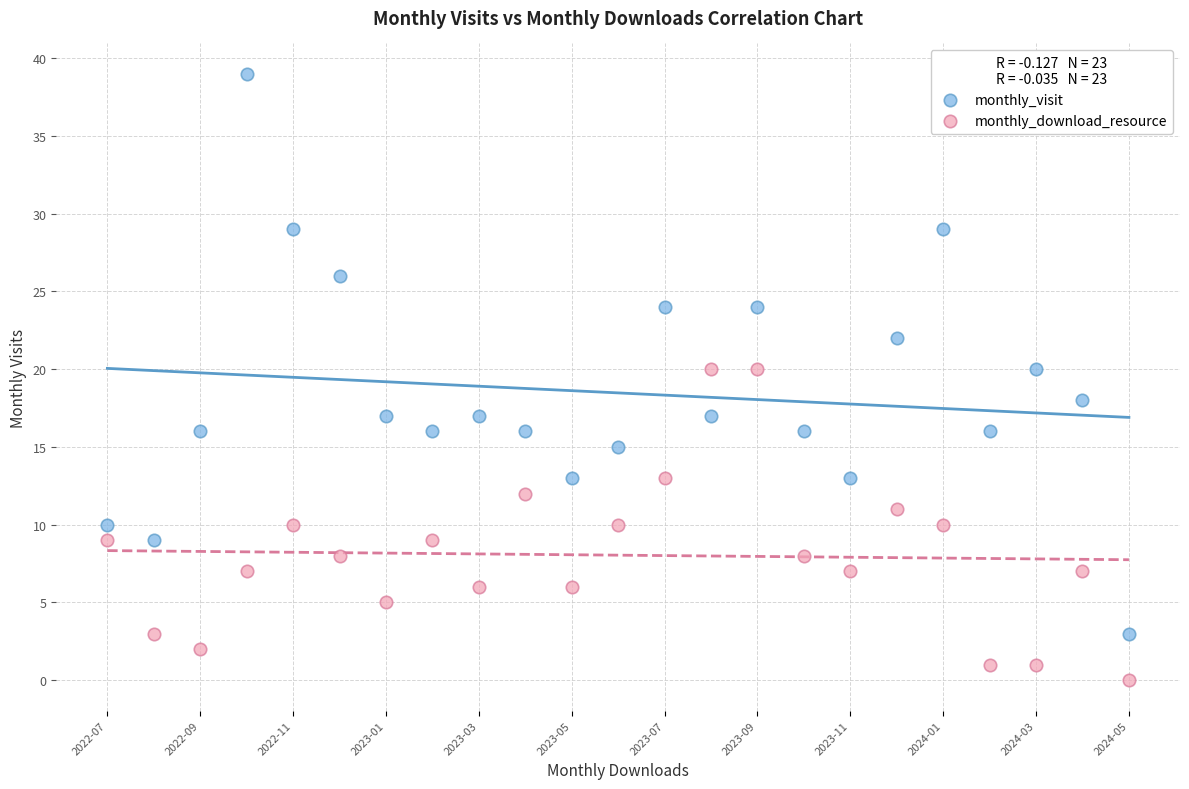

Which series contains the highest Y value?

monthly_visit